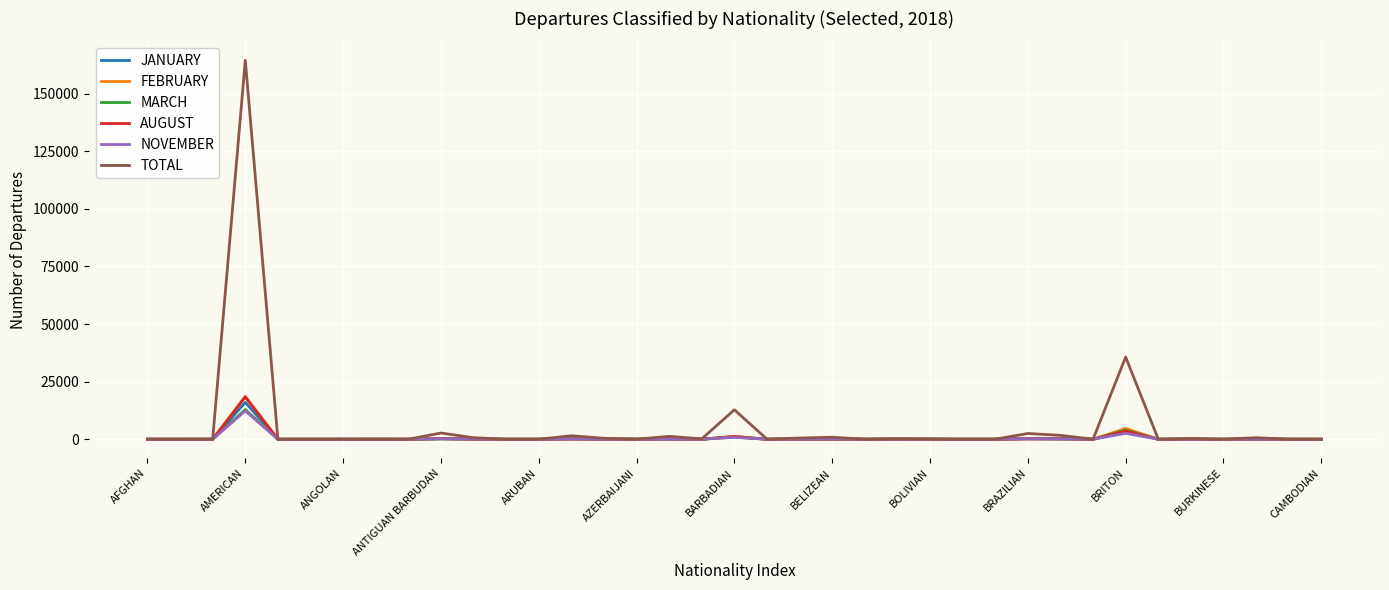

Which series has the widest spread of values?

TOTAL